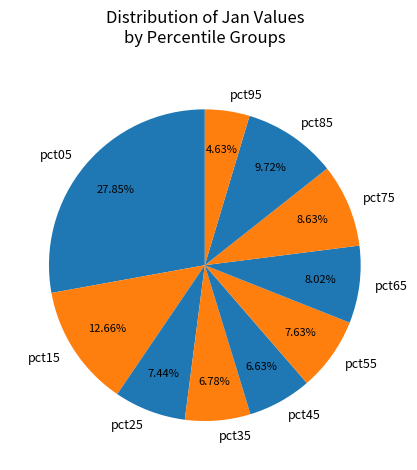

True or false: pct15 accounts for 13% of the total.

True